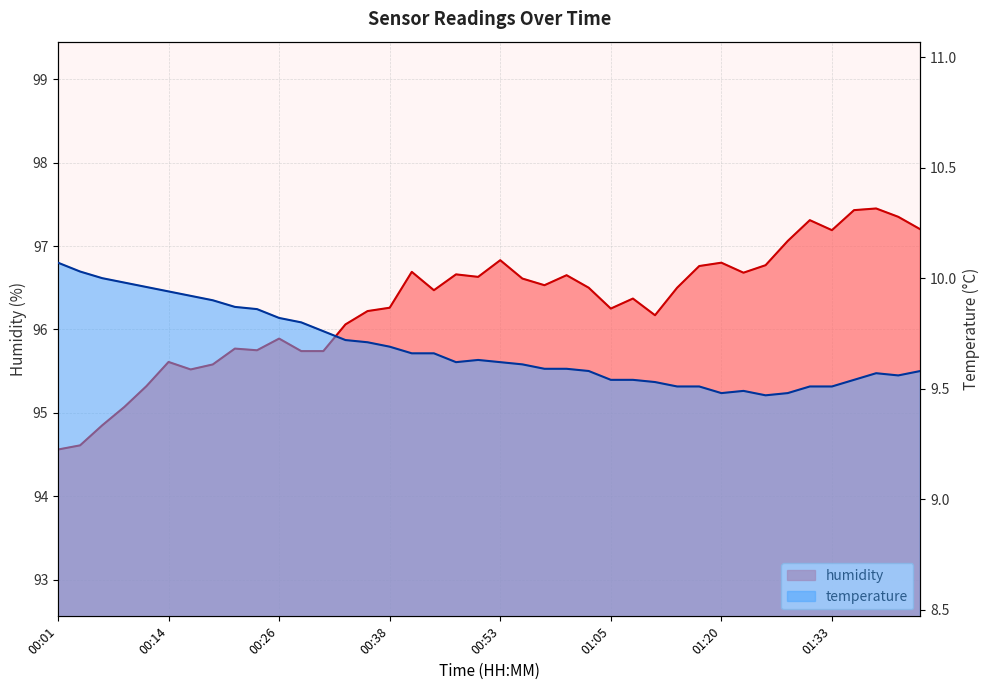

Is it true that humidity equals 96.8 at 01:25?

True